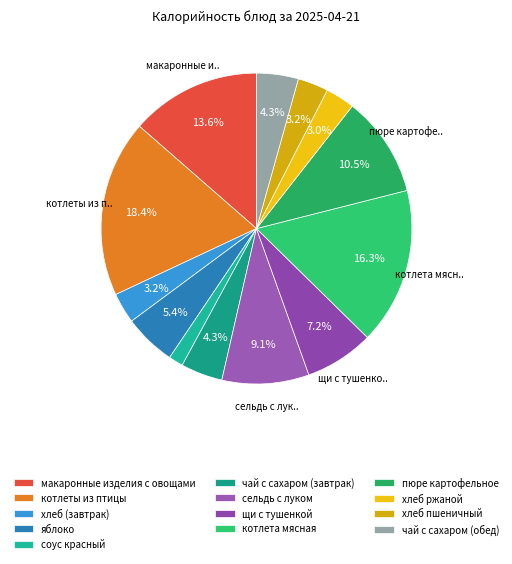

True or false: яблоко accounts for 5% of the total.

True